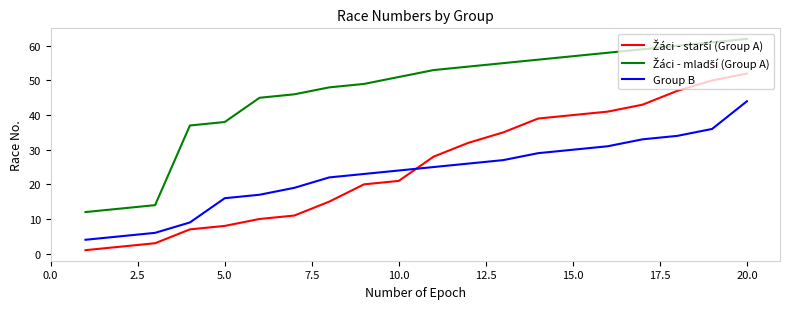

What is the difference between the maximum and minimum values in the Group B series?

40